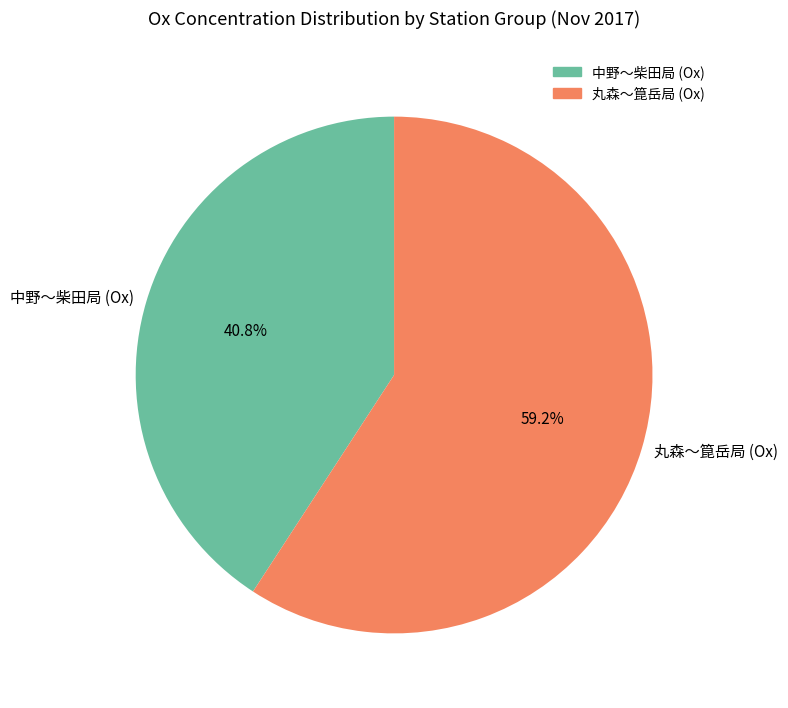

Is the sum of 中野～柴田局 (Ox) and 丸森～箟岳局 (Ox) greater than half?

Yes